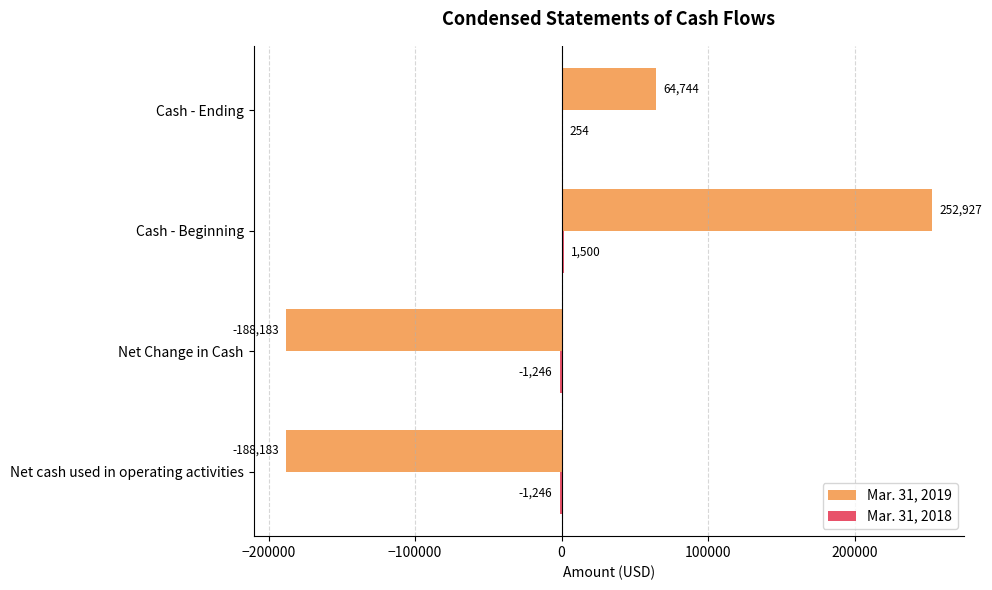

At which label does Mar. 31, 2019 reach its peak?

Cash - Beginning